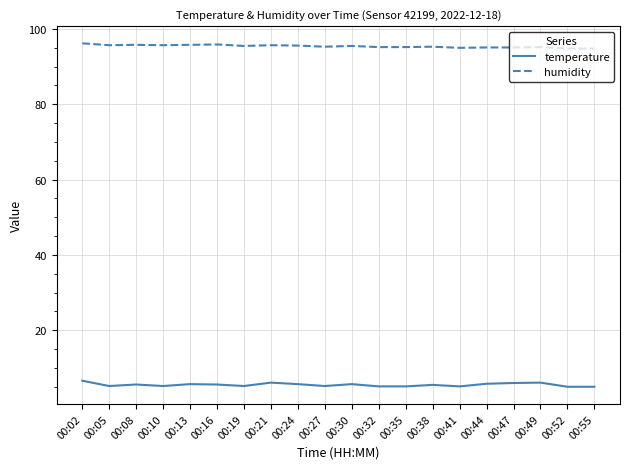

At how many categories does at least one series exceed 40?

20